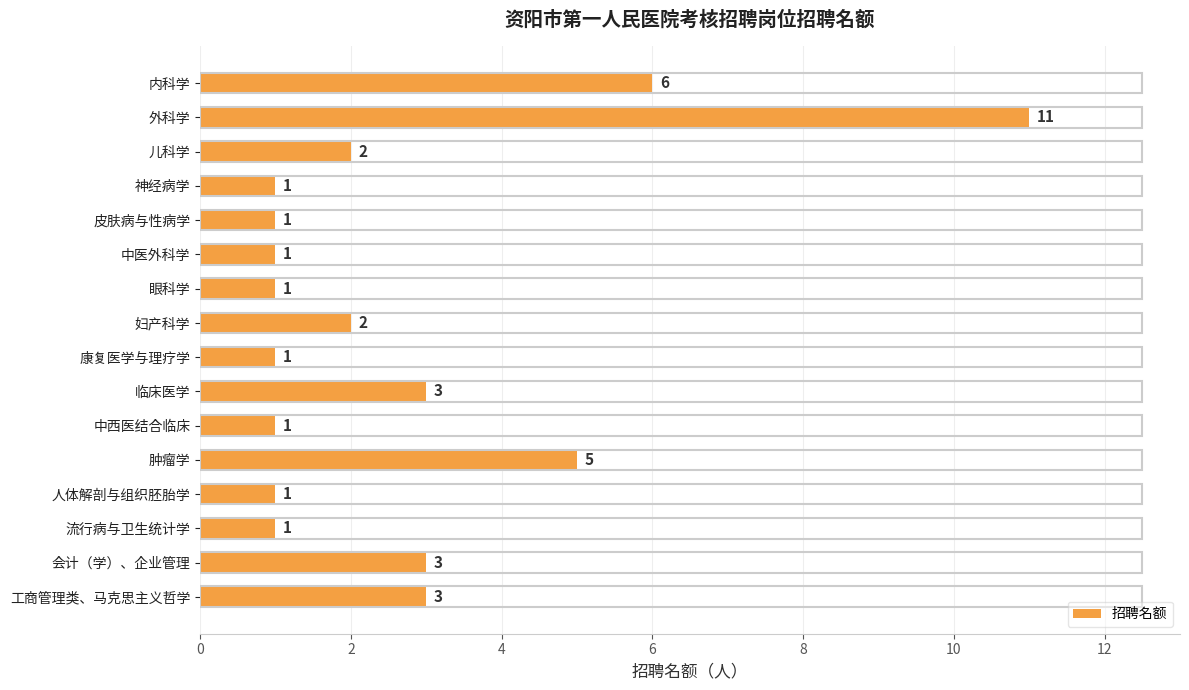

Reading top to bottom, list all the values displayed in this chart.

内科学=6	外科学=11	儿科学=2	神经病学=1	皮肤病与性病学=1	中医外科学=1	眼科学=1	妇产科学=2	康复医学与理疗学=1	临床医学=3	中西医结合临床=1	肿瘤学=5	人体解剖与组织胚胎学=1	流行病与卫生统计学=1	会计（学）、企业管理=3	工商管理类、马克思主义哲学=3